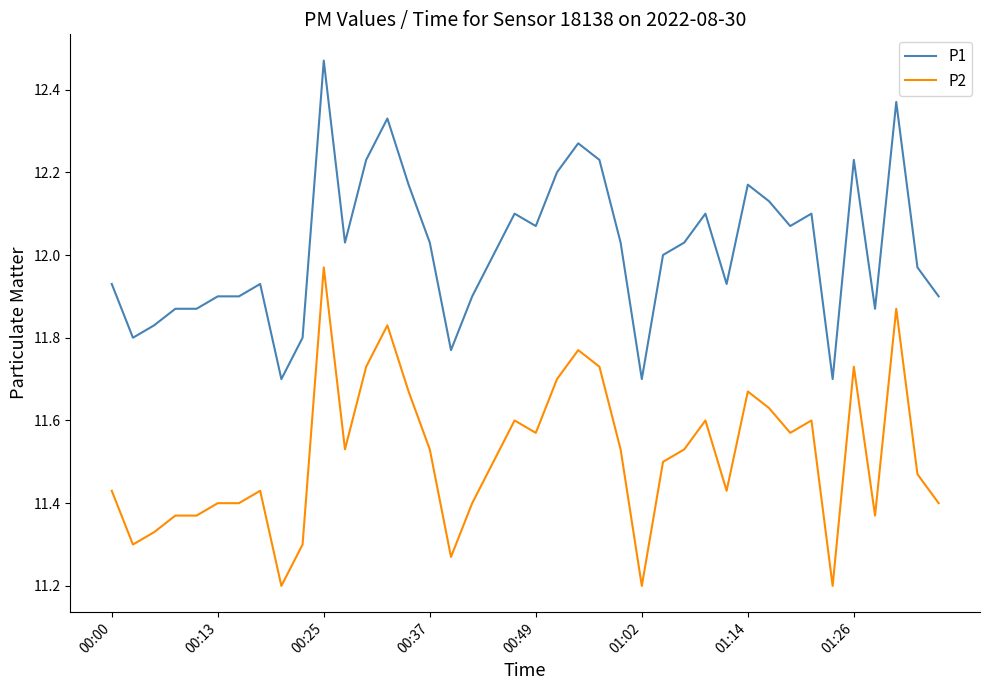

Rank the series by their average value, from highest to lowest.

P1, P2